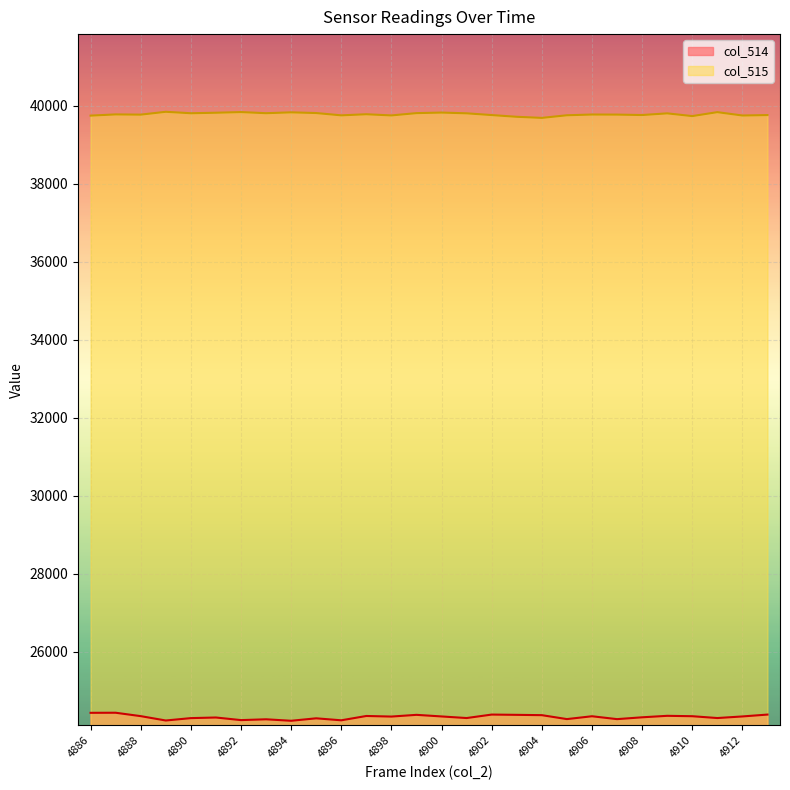

How many data points in col_514 are above 24338?

12